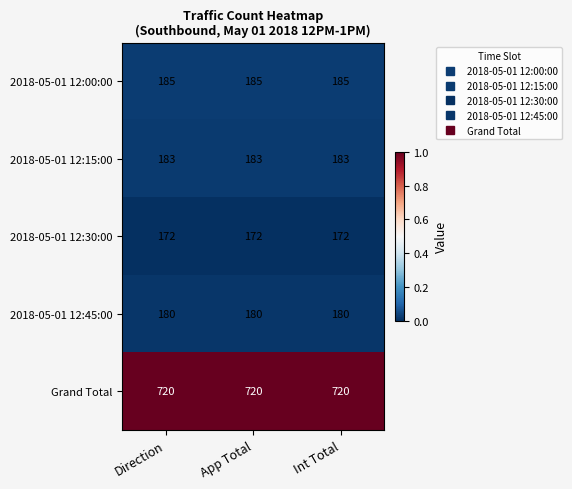

At how many categories does at least one series exceed 558?

3